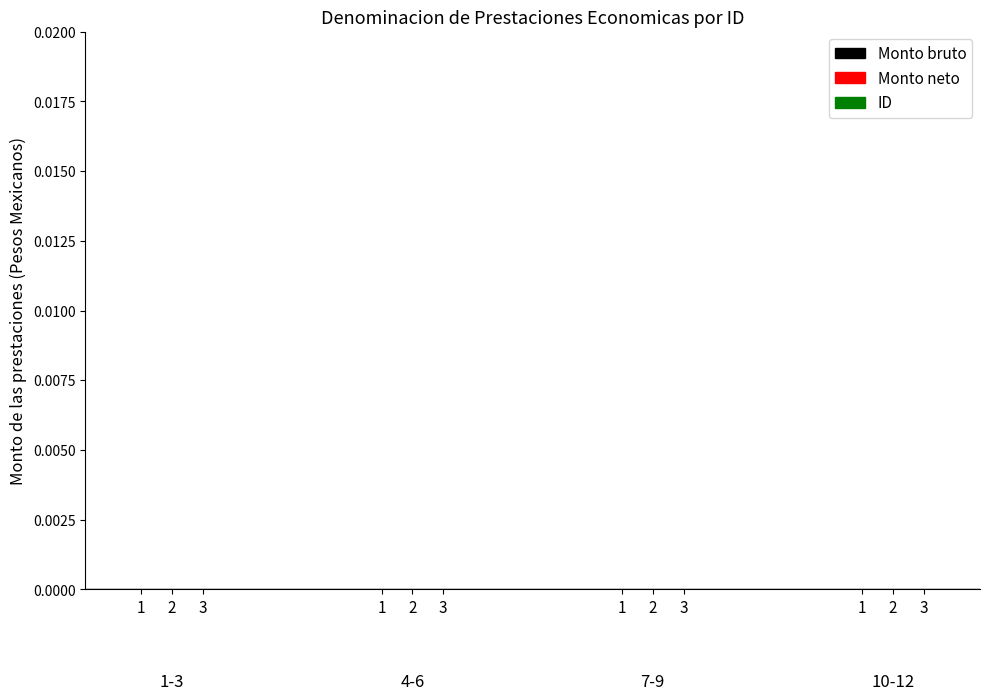

Reading left to right, transcribe all the data shown in this chart.

Monto bruto: 1=0	2=0	3=0	4=0	5=0	6=0	7=0	8=0	9=0	10=0	11=0	12=0
Monto neto: 1=0	2=0	3=0	4=0	5=0	6=0	7=0	8=0	9=0	10=0	11=0	12=0
ID: 1=1	2=2	3=3	4=4	5=5	6=6	7=7	8=8	9=9	10=10	11=11	12=12